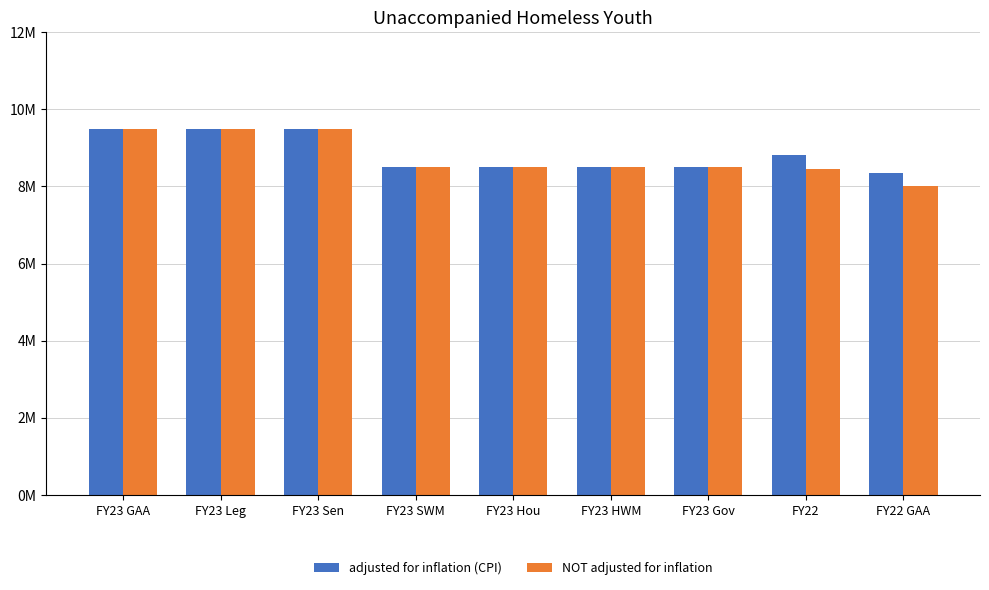

What are all the series names shown in the legend?

adjusted for inflation (CPI), NOT adjusted for inflation